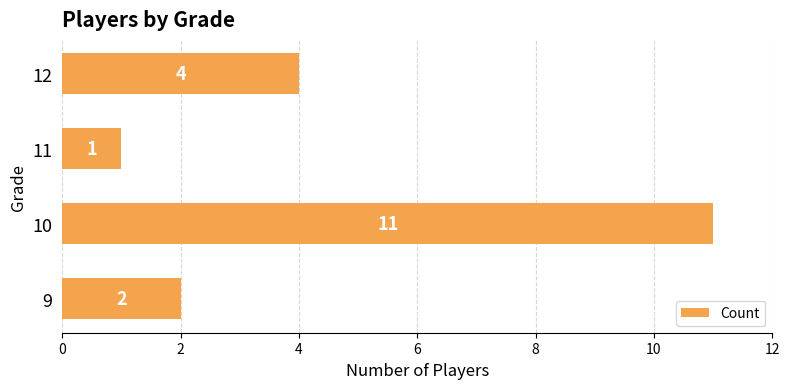

What is the ratio of the value at 11 to the value at 9?

0.5